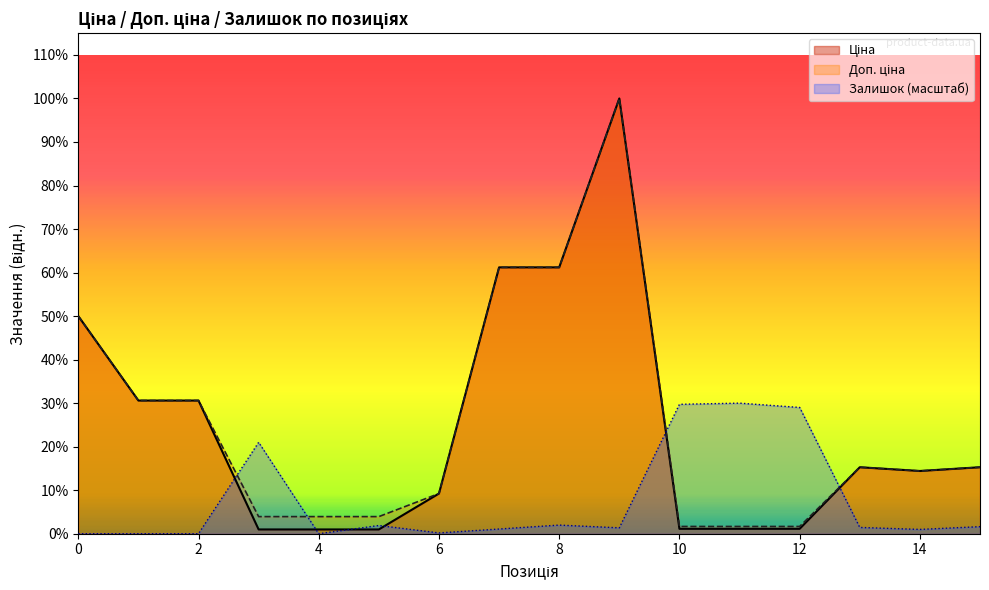

Does the chart display data point markers on the line(s)?

No